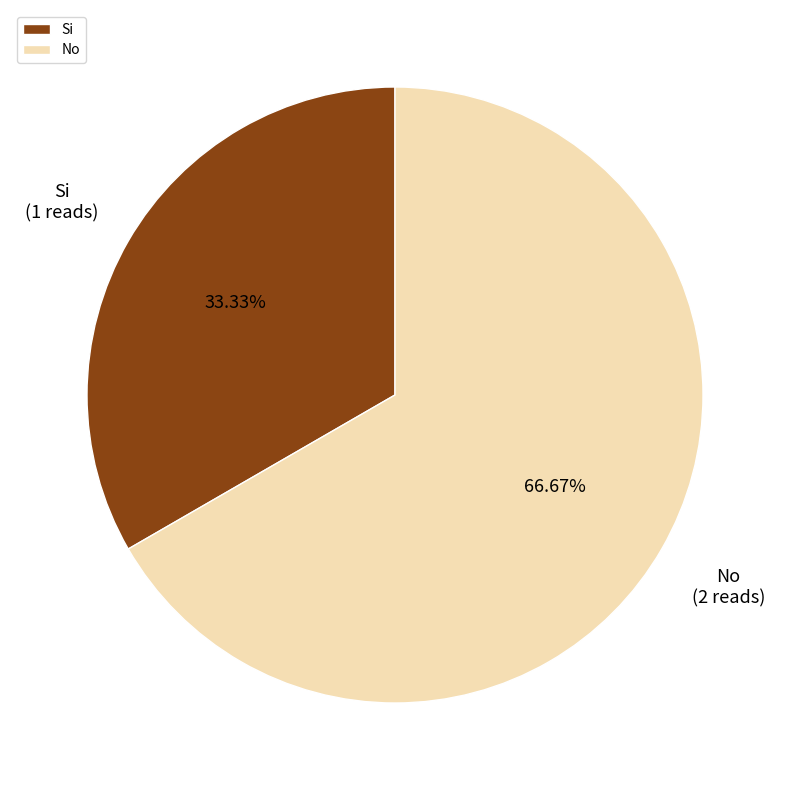

Is it true that No is 76% of the pie?

False